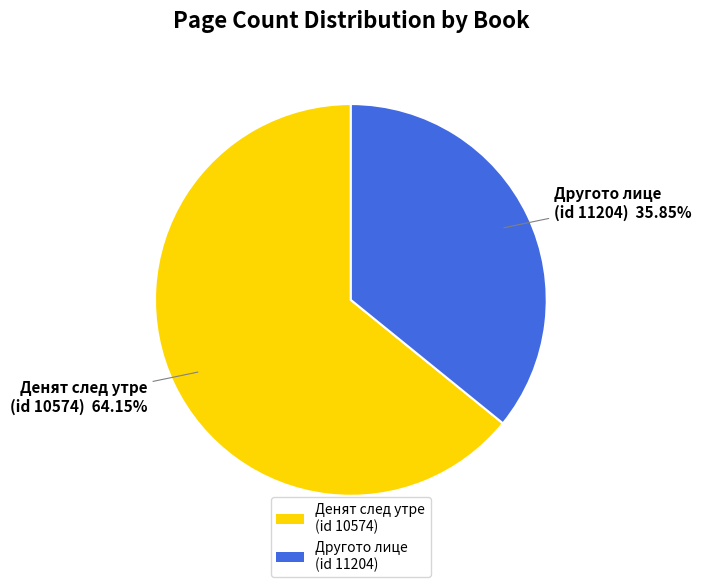

Which slice is the largest?

Денят след утре (id 10574)